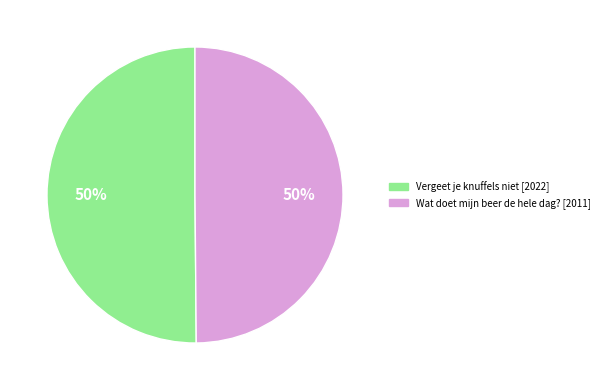

What is the ratio of the value at Wat doet mijn beer de hele dag? to the value at Vergeet je knuffels niet?

1.0